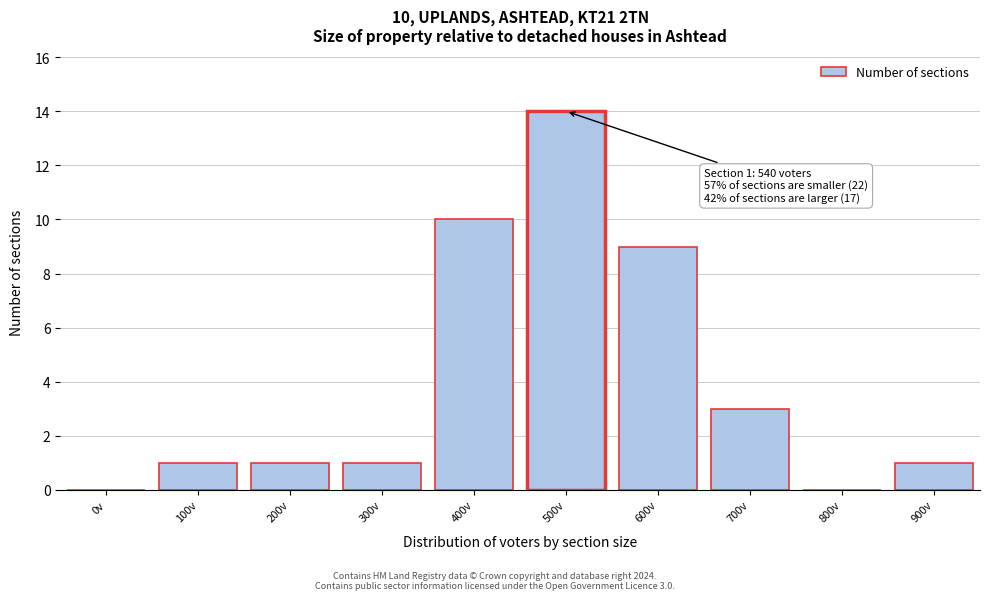

Reading left to right, extract all data points from this chart.

0v=0	100v=1	200v=1	300v=1	400v=10	500v=14	600v=9	700v=3	800v=0	900v=1